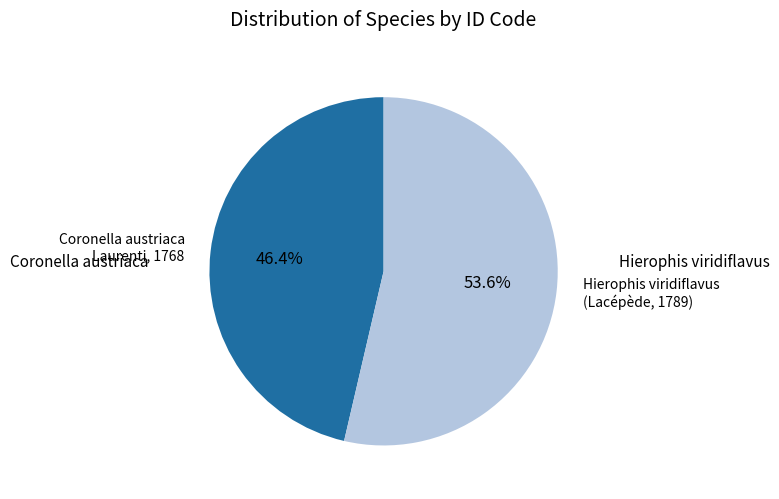

Is there any slice that represents more than half of the pie?

Yes